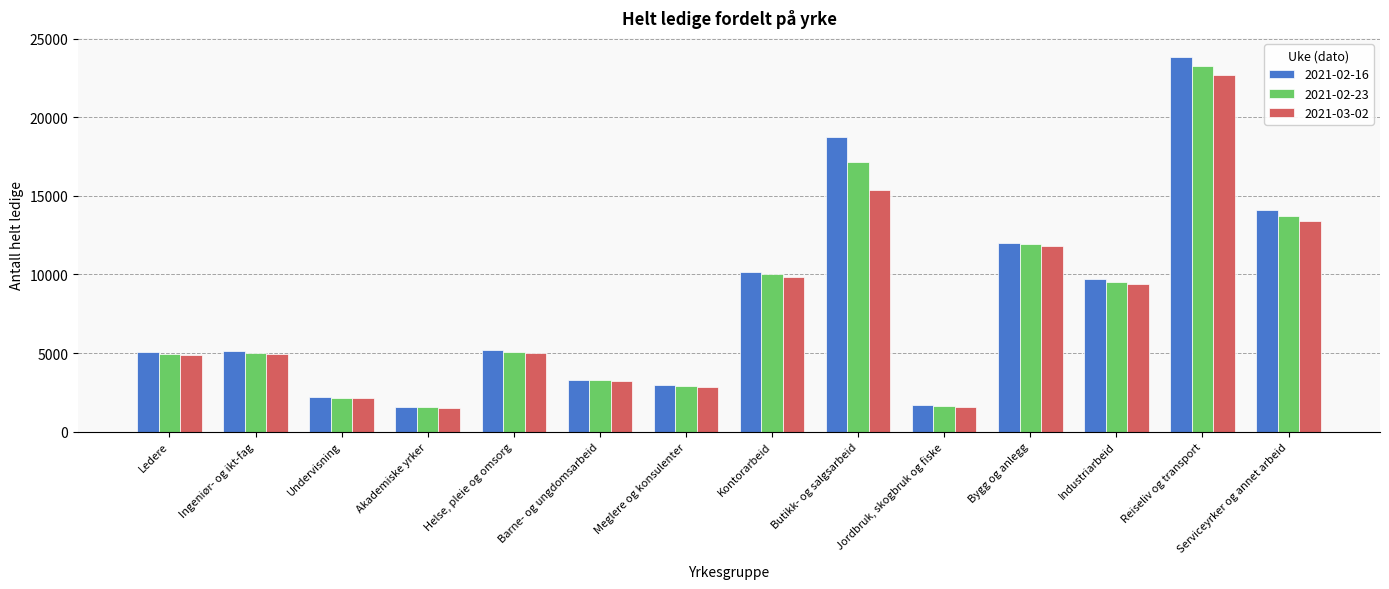

Where is 2021-03-02 nearest to the value 12103?

Bygg og anlegg